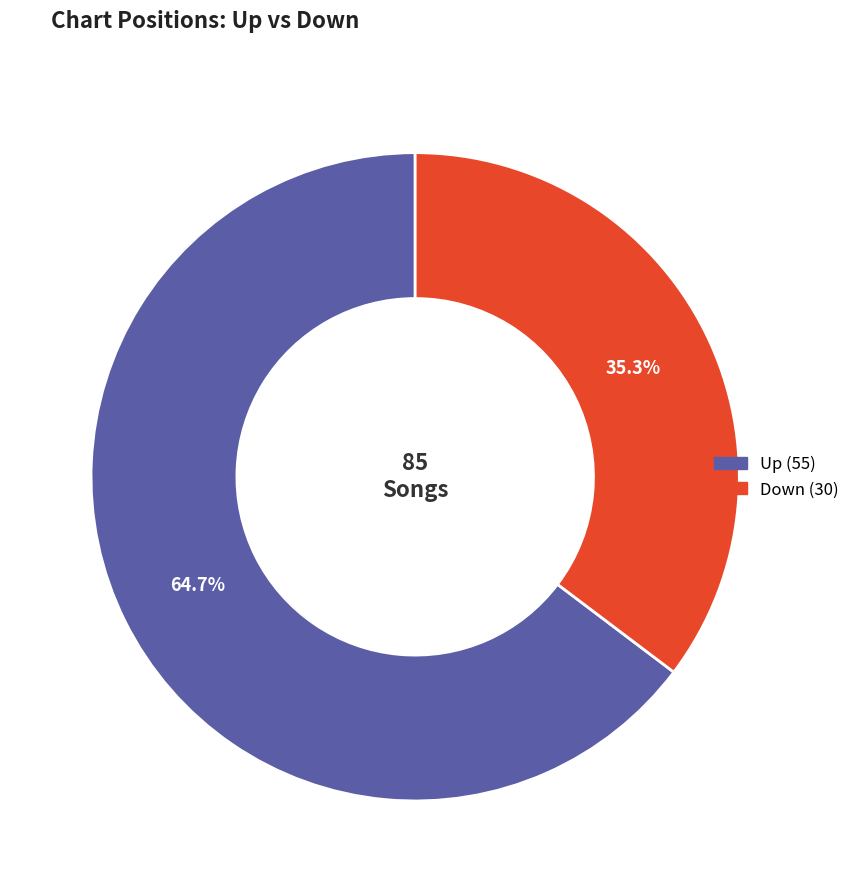

Does any single category account for the majority?

Yes